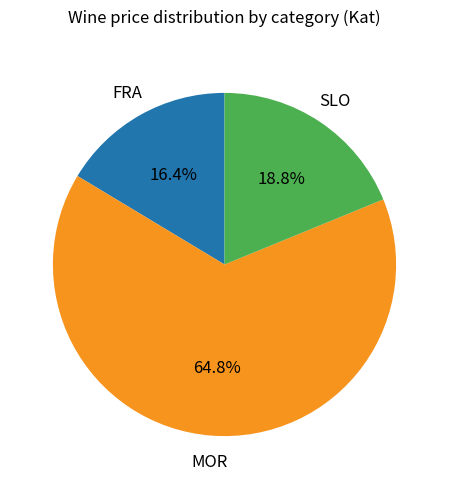

What is the smallest slice in the pie chart?

FRA